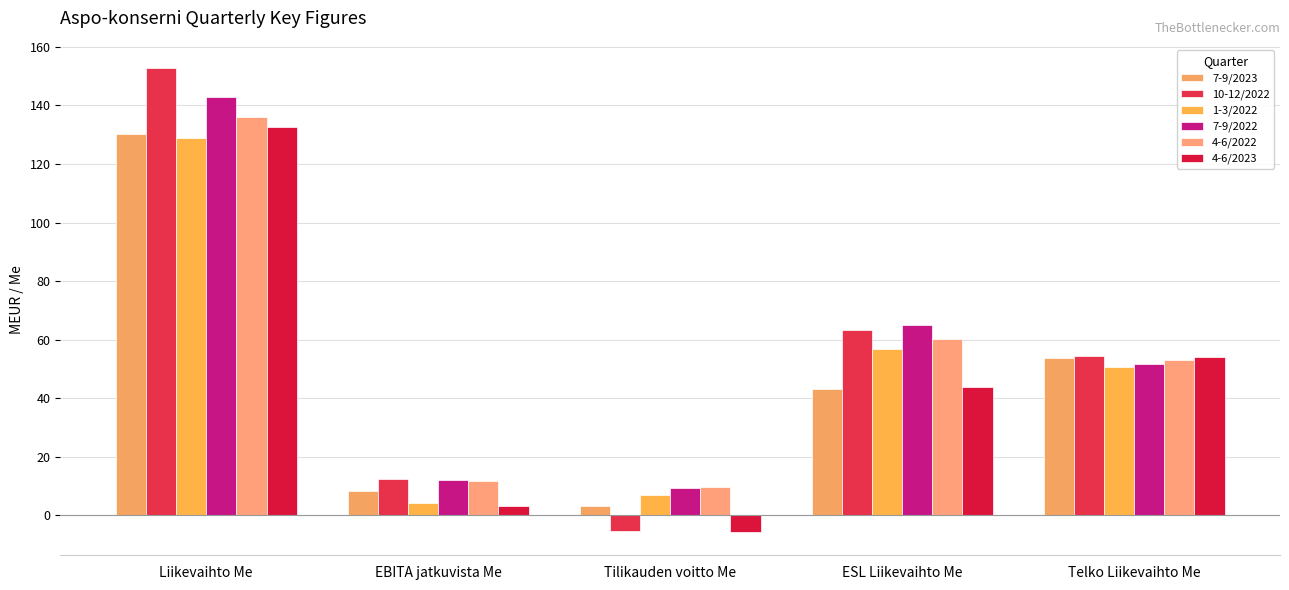

What is the difference between the 1-3/2022 values at ESL Liikevaihto Me and EBITA jatkuvista Me?

52.7